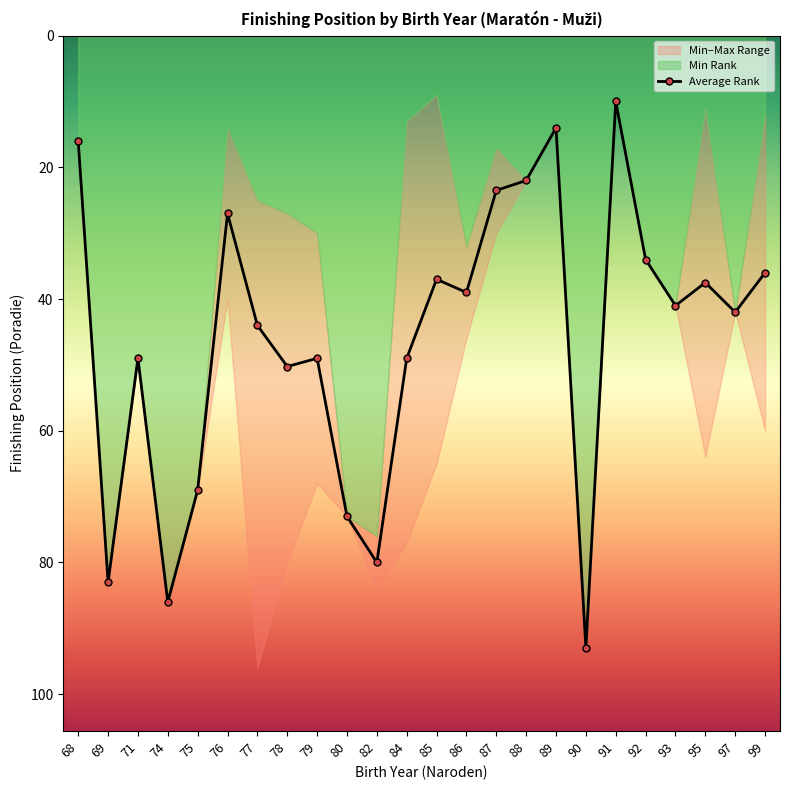

What is the difference between the values at 91 and 97?

32.0